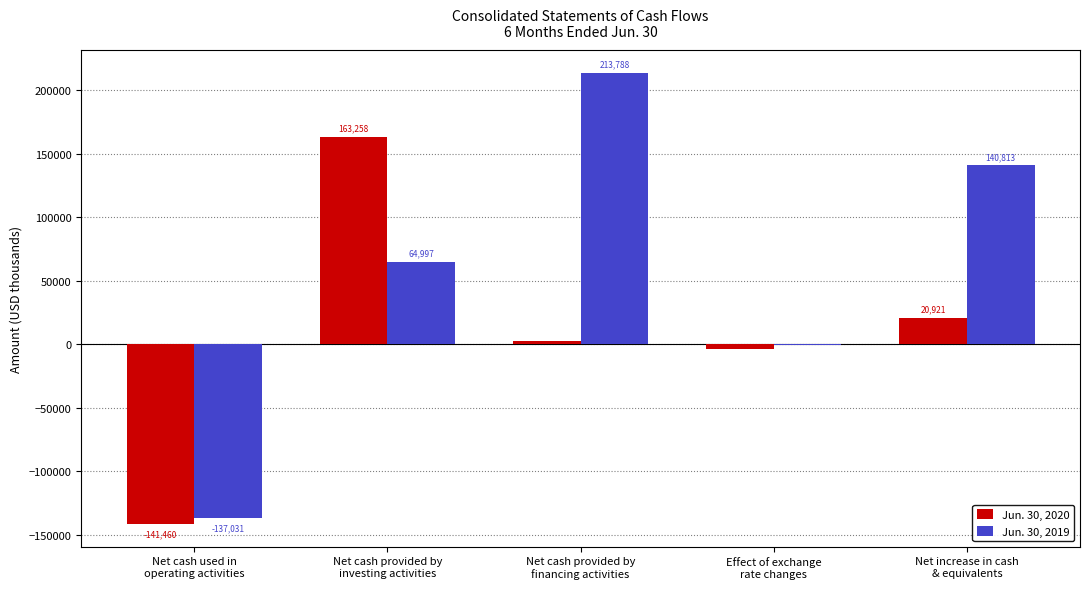

How many Jun. 30, 2019 values are between -941 and 140813?

3